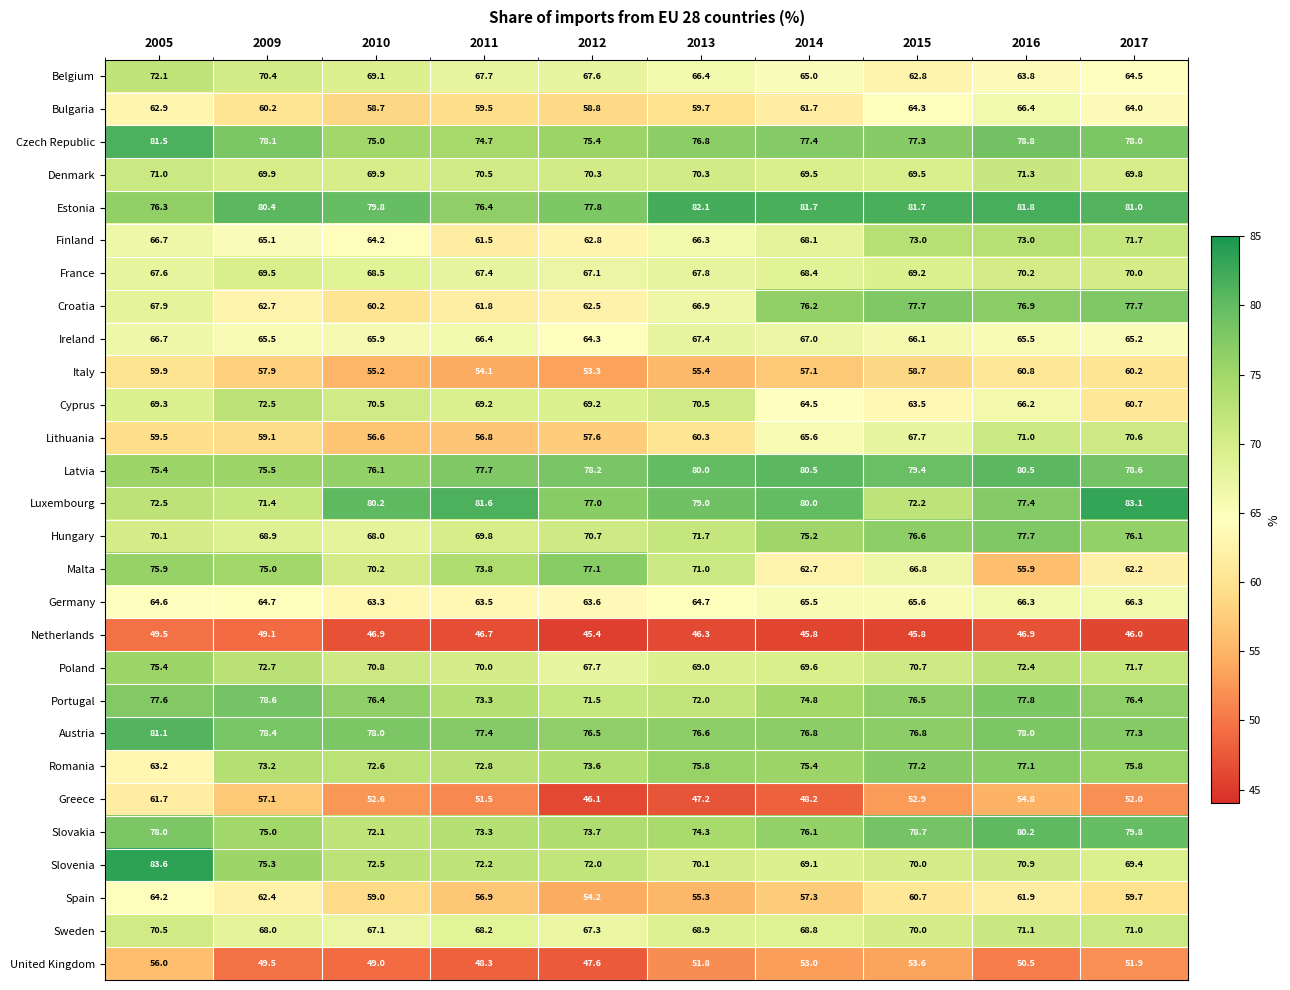

What is the minimum value for Czech Republic?

74.7